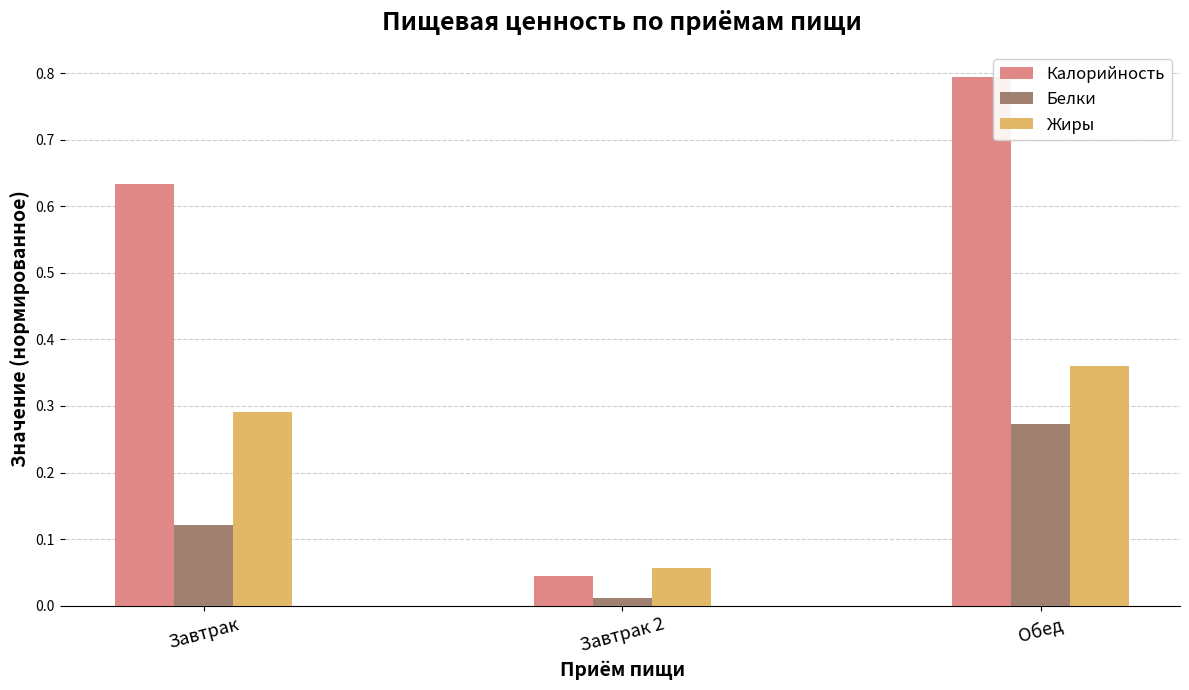

What is the total value across all series at Завтрак?

1.0